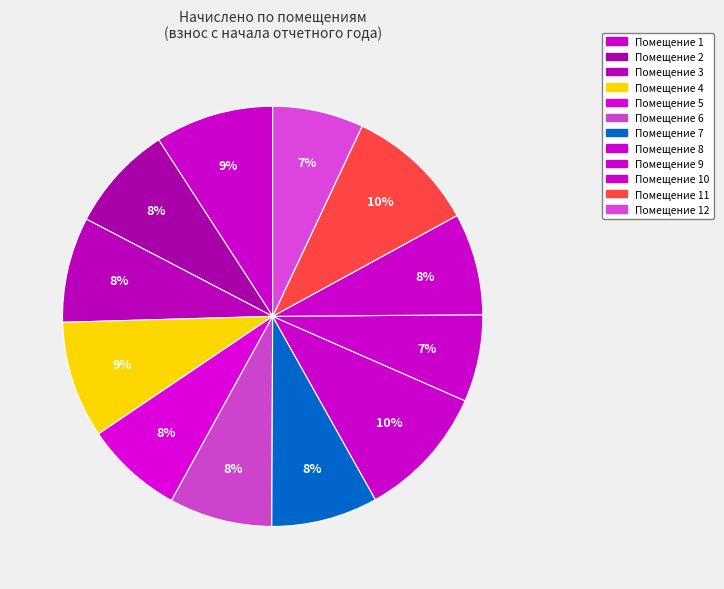

How many segments does this pie chart have?

12